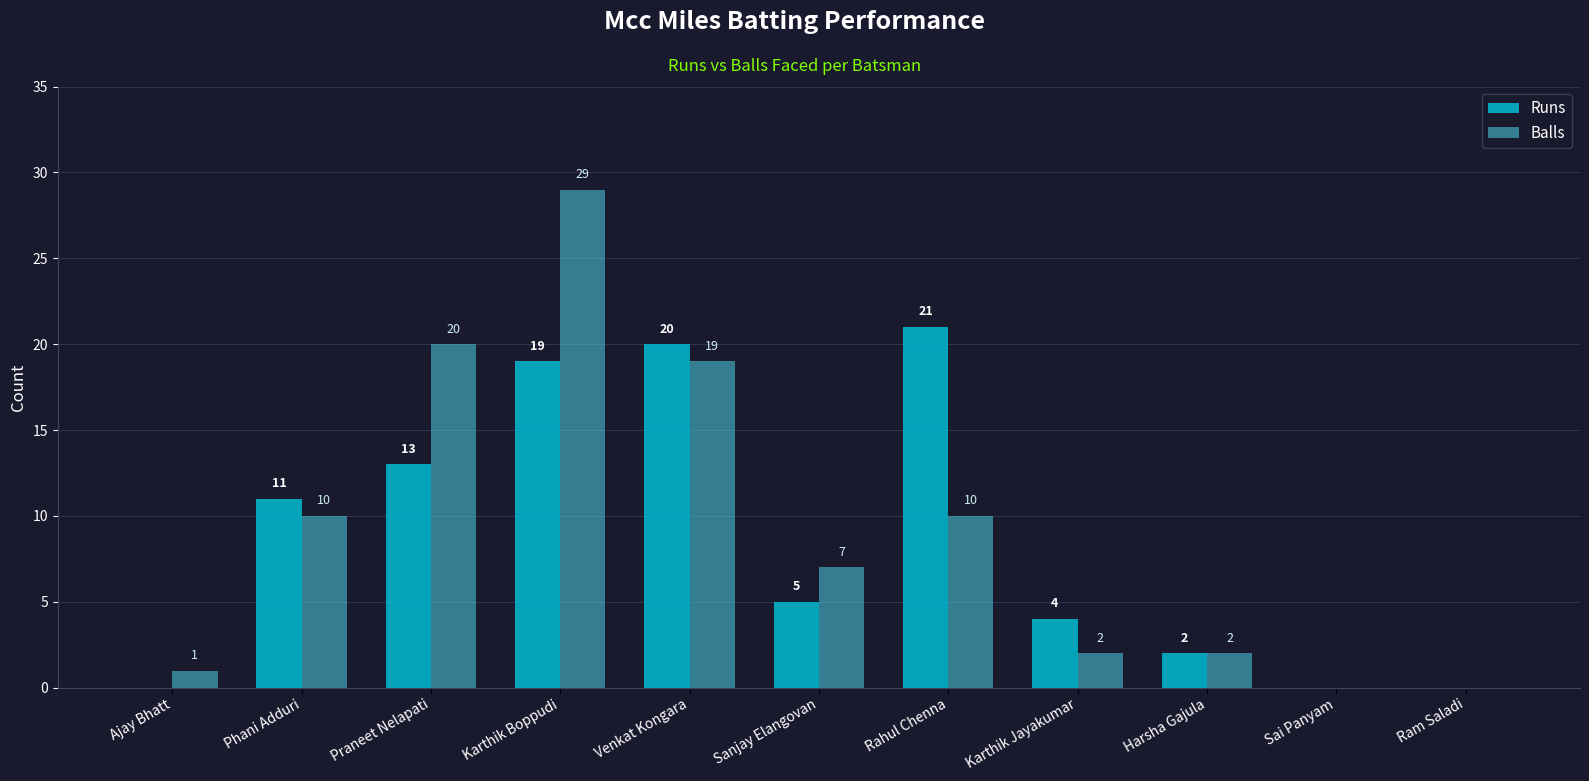

Is the value of Runs at Ram Saladi greater than the value of Balls at Venkat Kongara?

No